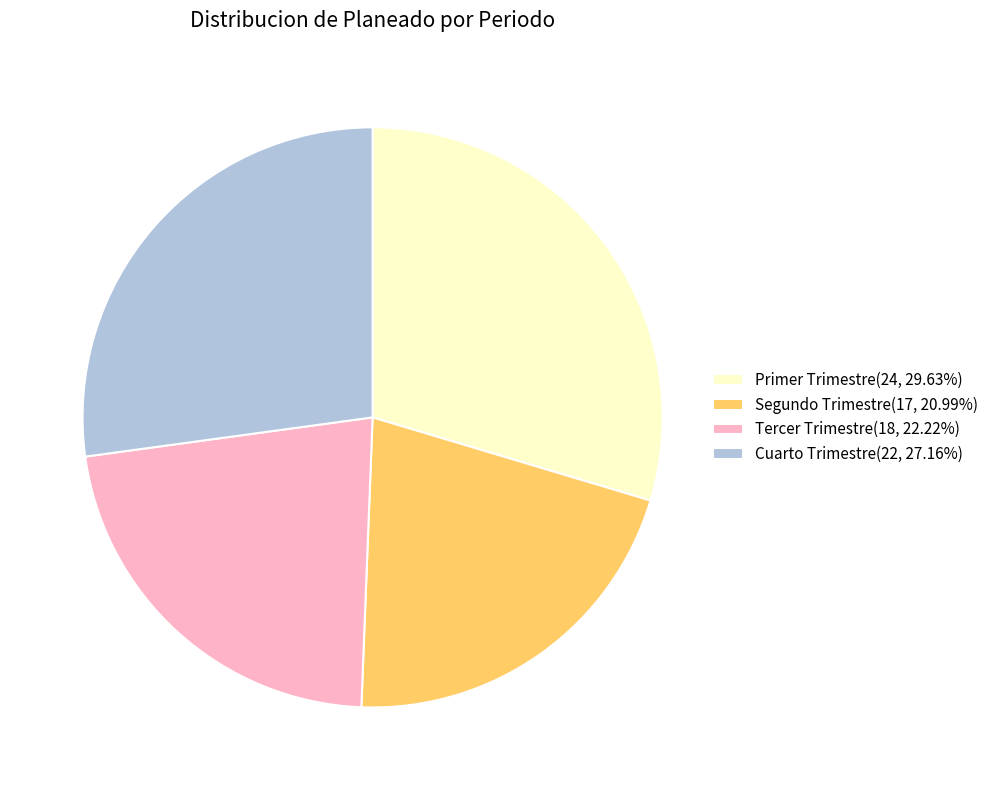

Rank the categories by value from lowest to highest.

Segundo Trimestre, Tercer Trimestre, Cuarto Trimestre, Primer Trimestre